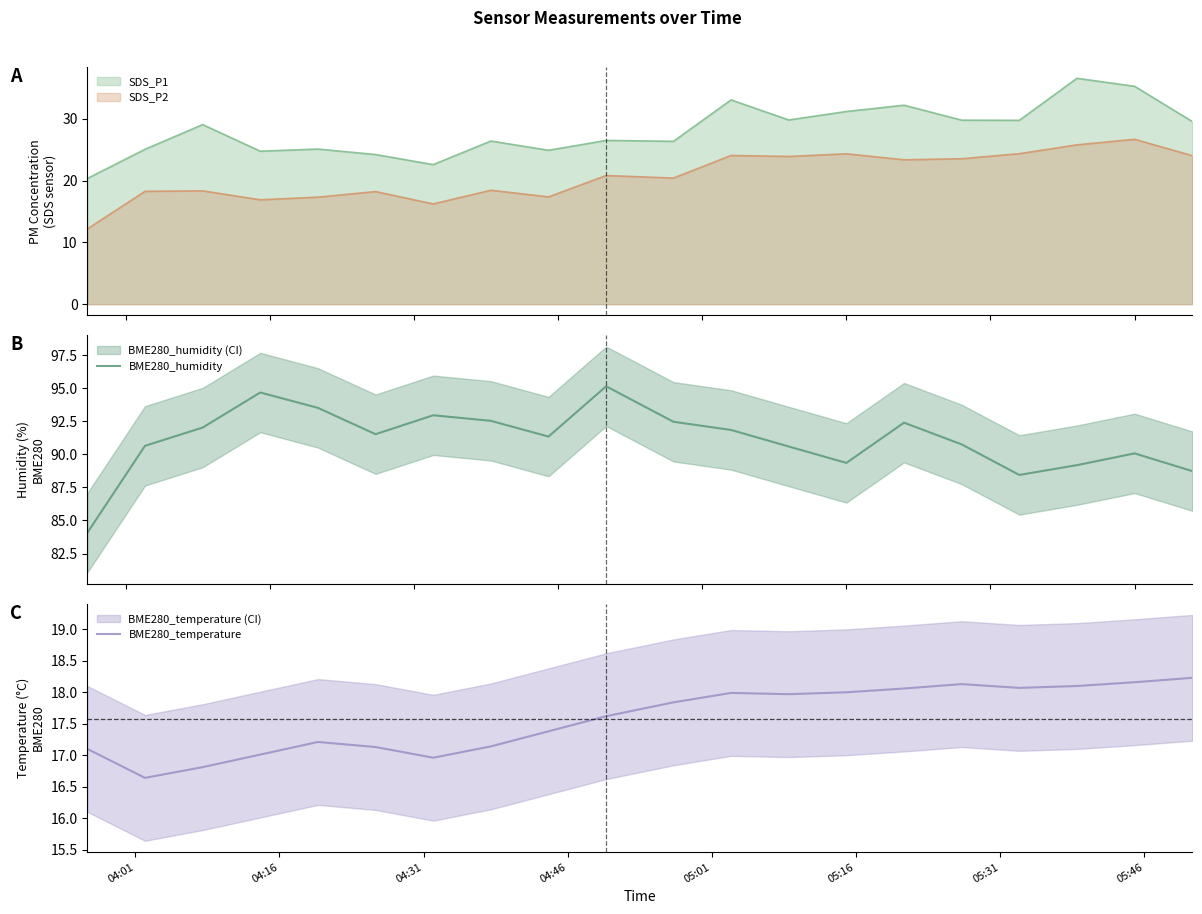

True or false: BME280_humidity and BME280_temperature cross at least once.

False